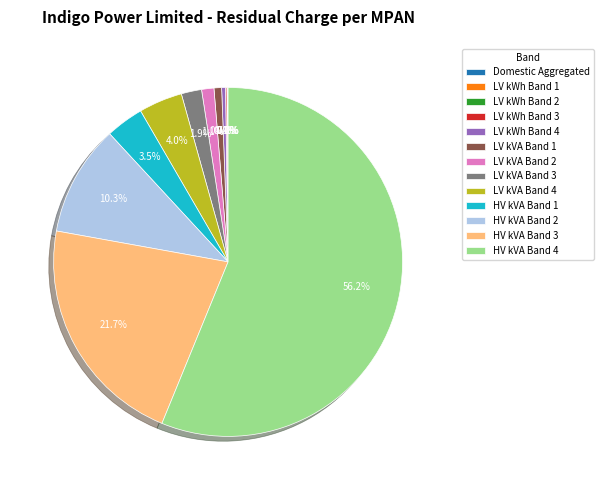

Does LV kVA Band 4 account for over 50% of the chart?

No